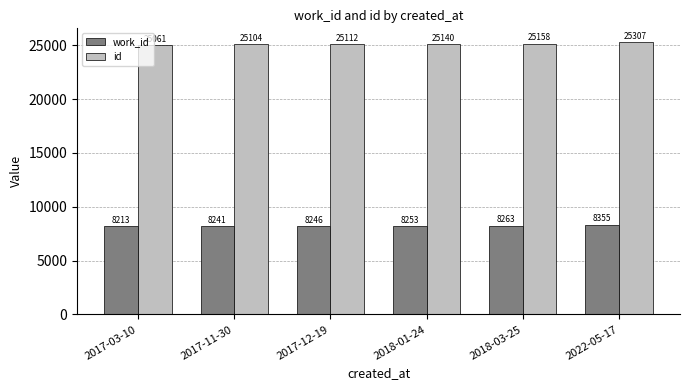

How many values in the id series are below 25140?

3